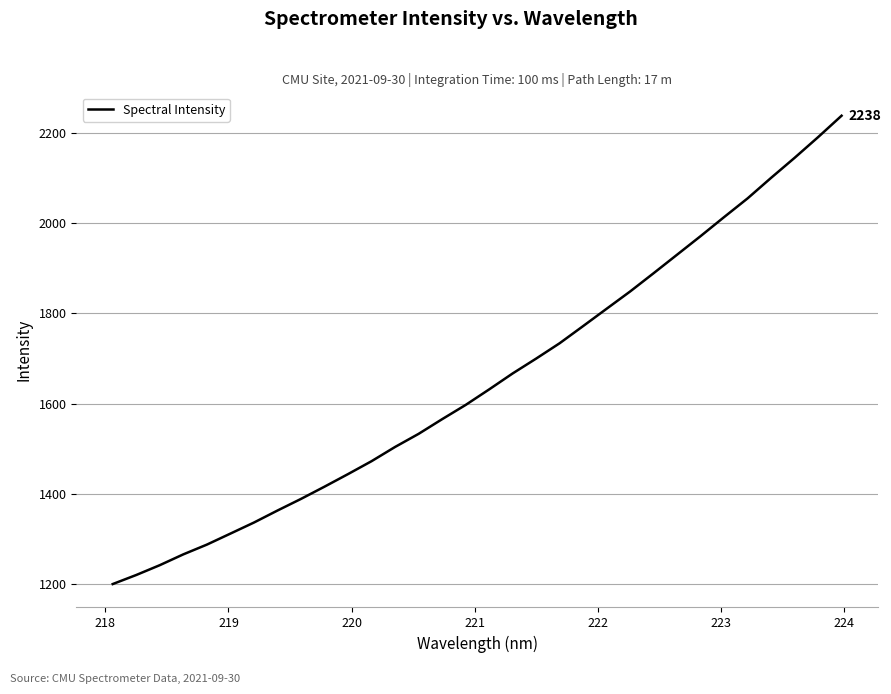

What is the difference between the maximum and minimum values?

1038.2